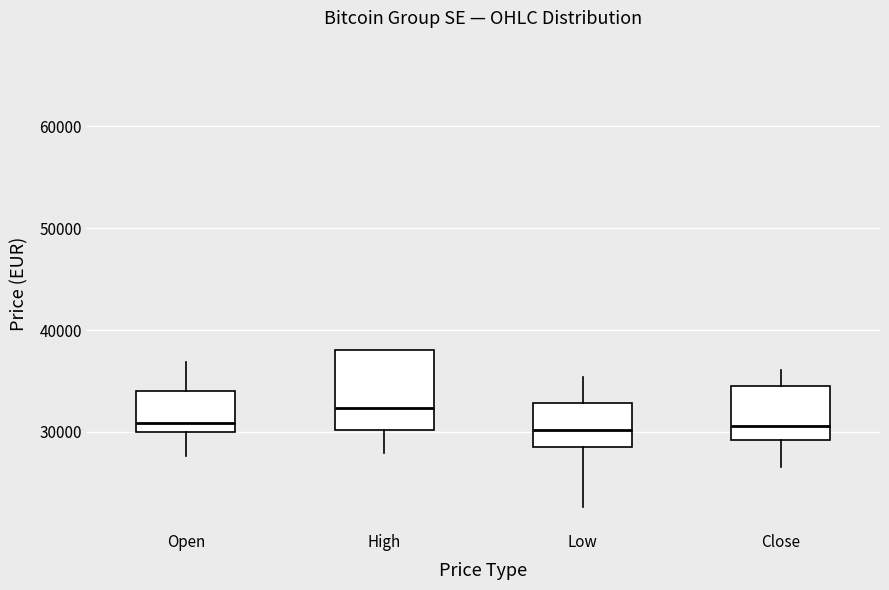

Reading left to right, read every box against the y-axis: the position of its median line, the range the box covers, and the ends of its whiskers. The values are not printed on the chart, so give them approximately, as read against the axis.

Open: median 31000, box 30000 to 34000, whiskers 28000 to 37000
High: median 32000, box 30000 to 38000, whiskers 28000 to 38000
Low: median 30000, box 29000 to 33000, whiskers 23000 to 35000
Close: median 31000, box 29000 to 34000, whiskers 27000 to 36000